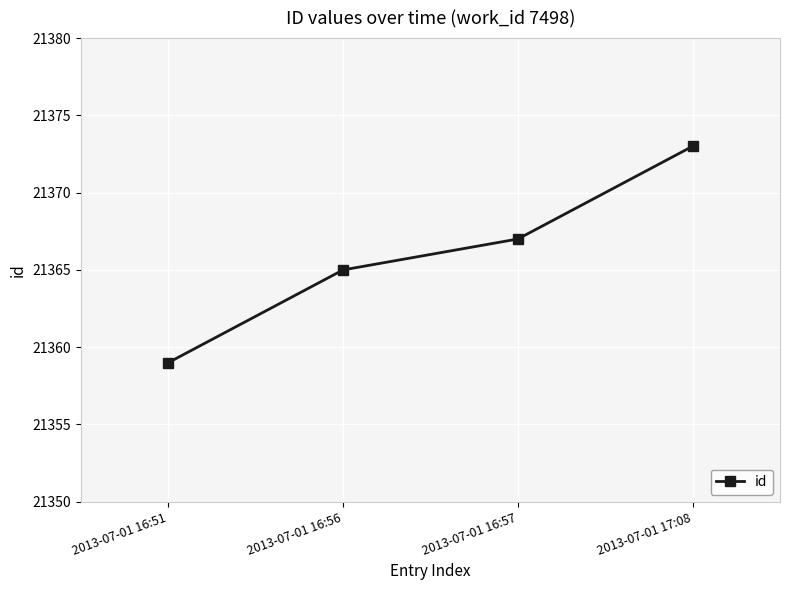

What is the change in value from 2013-07-01 16:57 to 2013-07-01 17:08?

+6